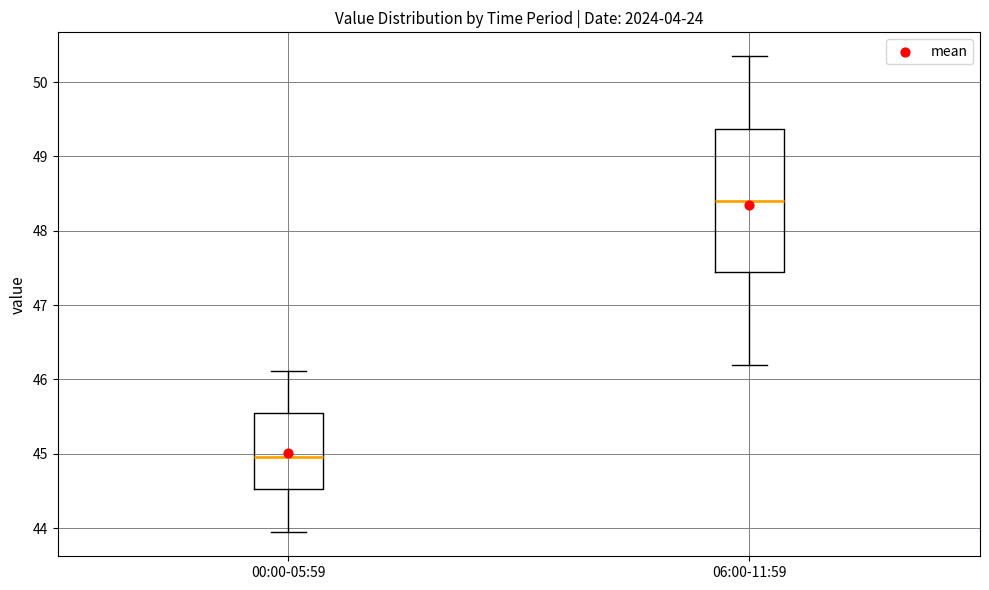

Where is the upper edge of the box for 06:00-11:59 on the y-axis? The values are not printed on the chart, so give them approximately, as read against the axis.

49.4